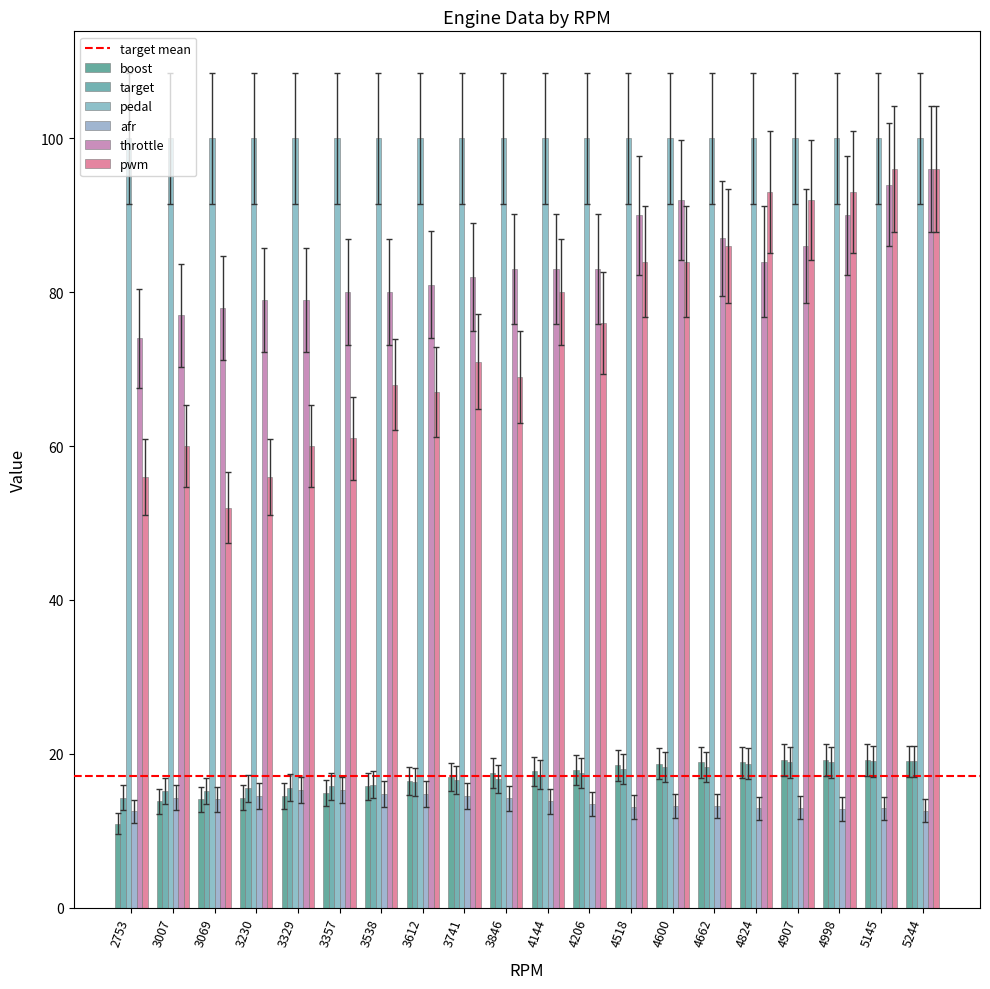

Are the bars horizontal?

No